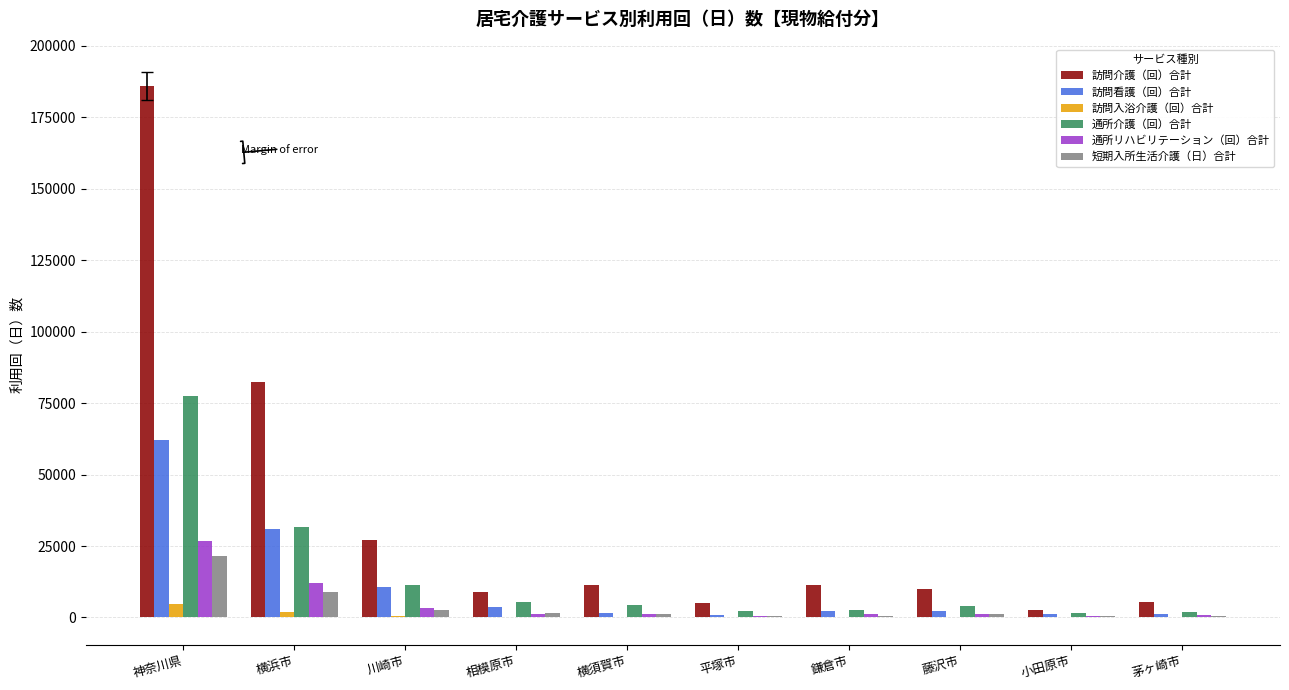

Which series has the largest total across all categories?

訪問介護（回）合計